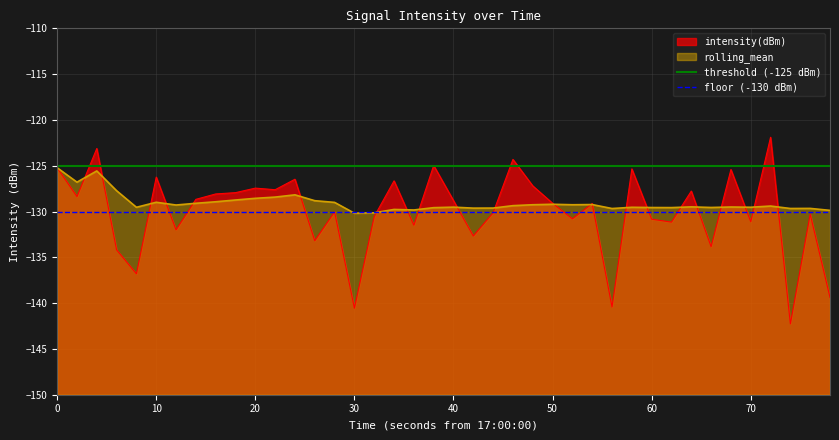

The threshold (-125 dBm) series shows -125 at 0. True or false?

True